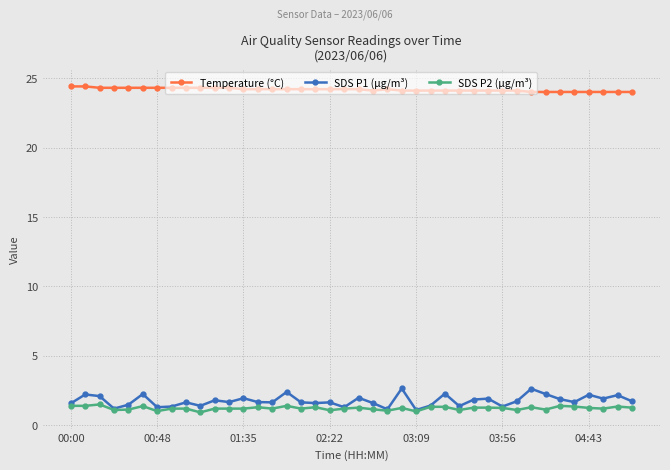

What is the lowest value of the Temperature (°C) series?

24.0